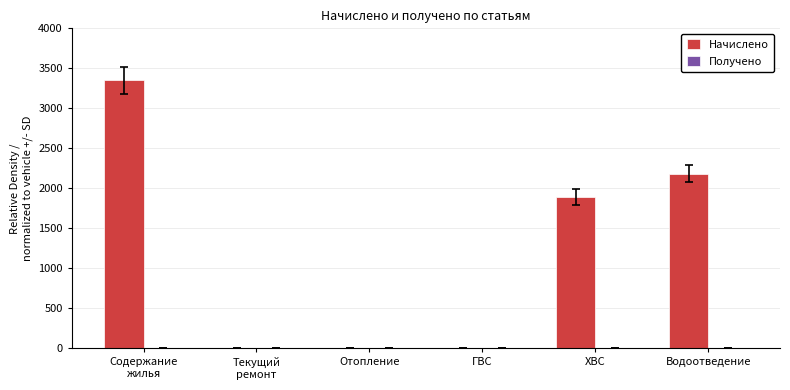

The value at ХВС is 1164.8. True or false?

False